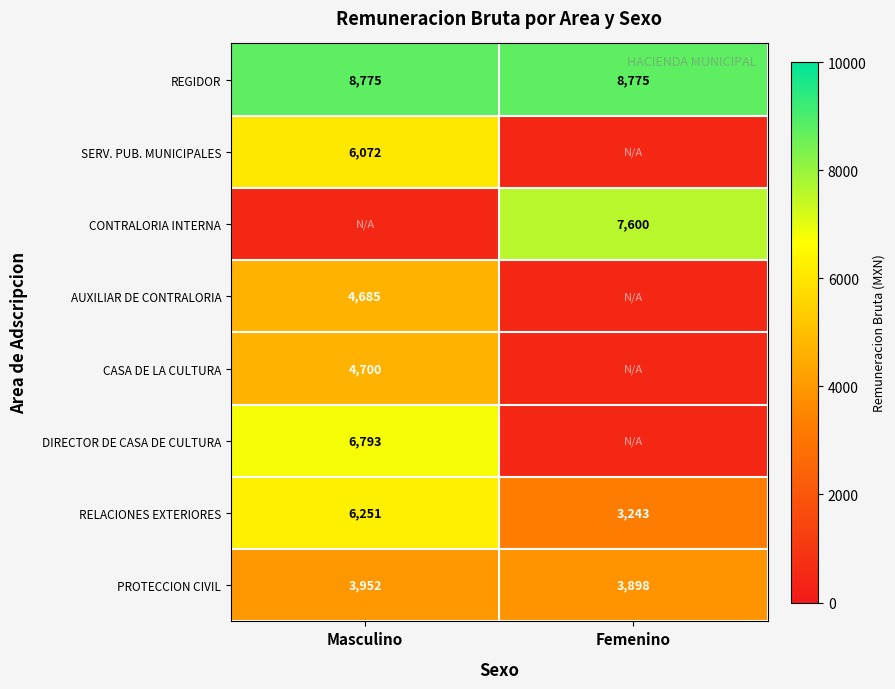

At which category is the sum across all series the highest?

Masculino